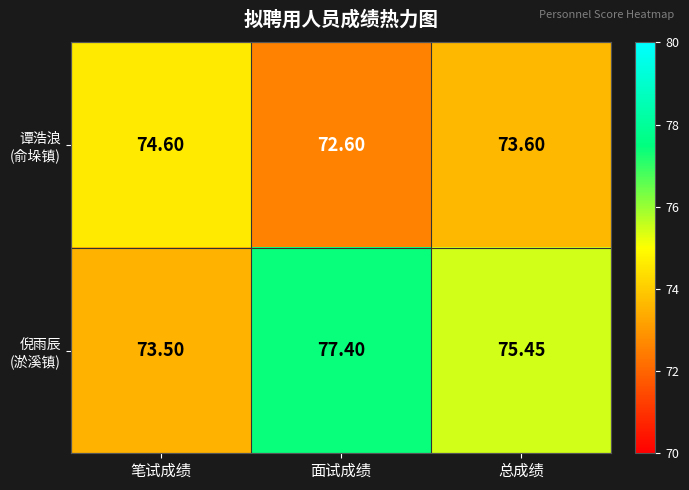

At which category does the chart reach its peak across all series?

面试成绩